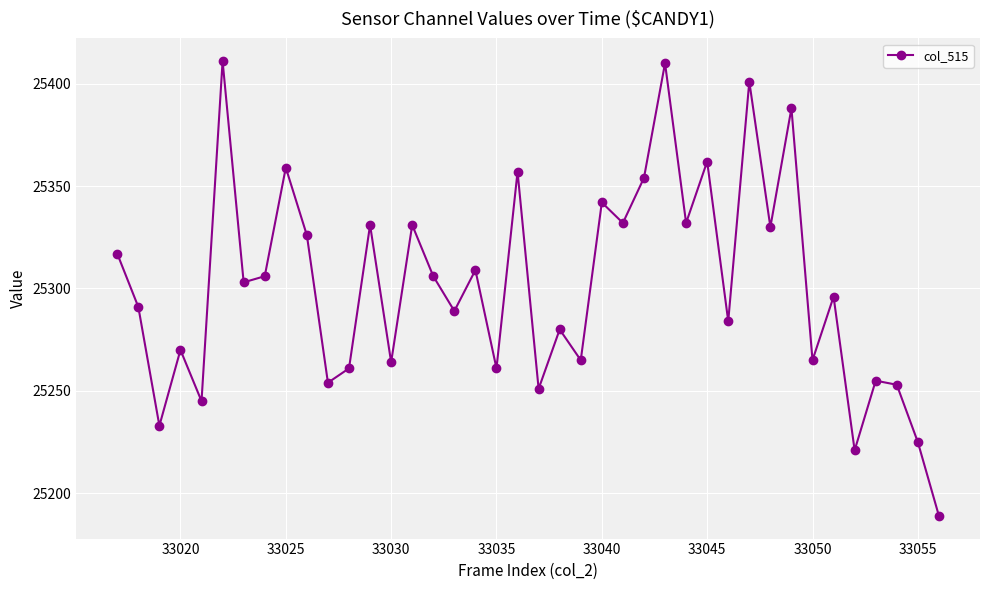

What is the difference between the second highest and second lowest values?

189